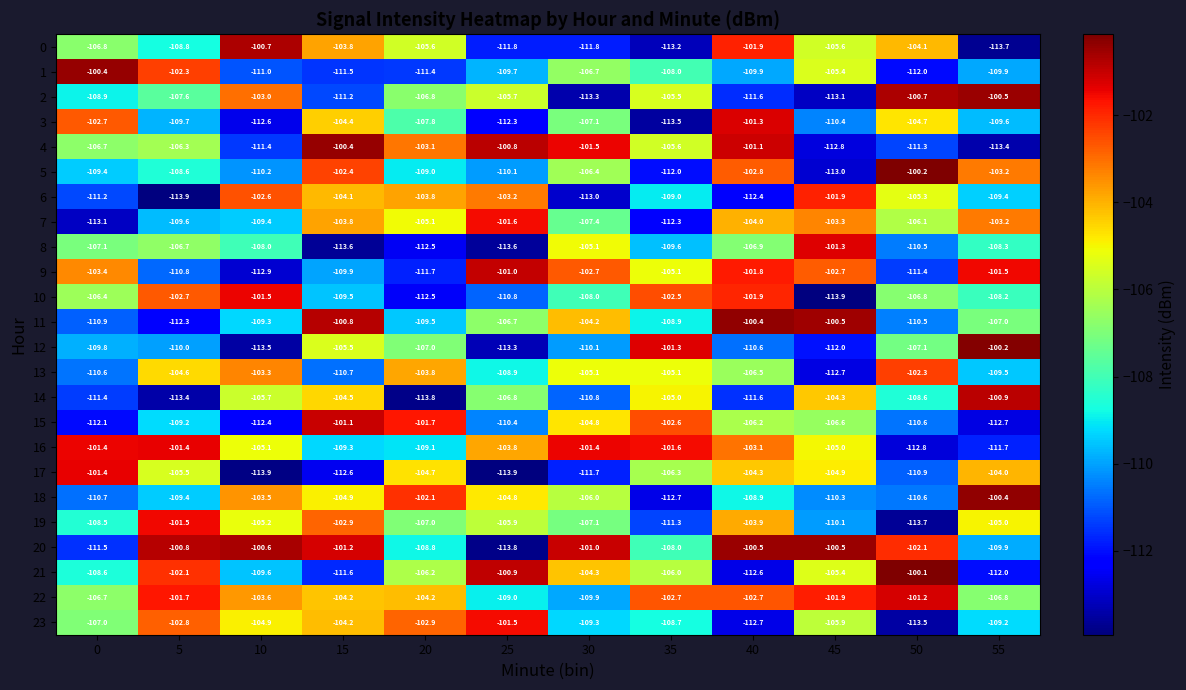

What is the approximate value of 8 at 25?

-113.6